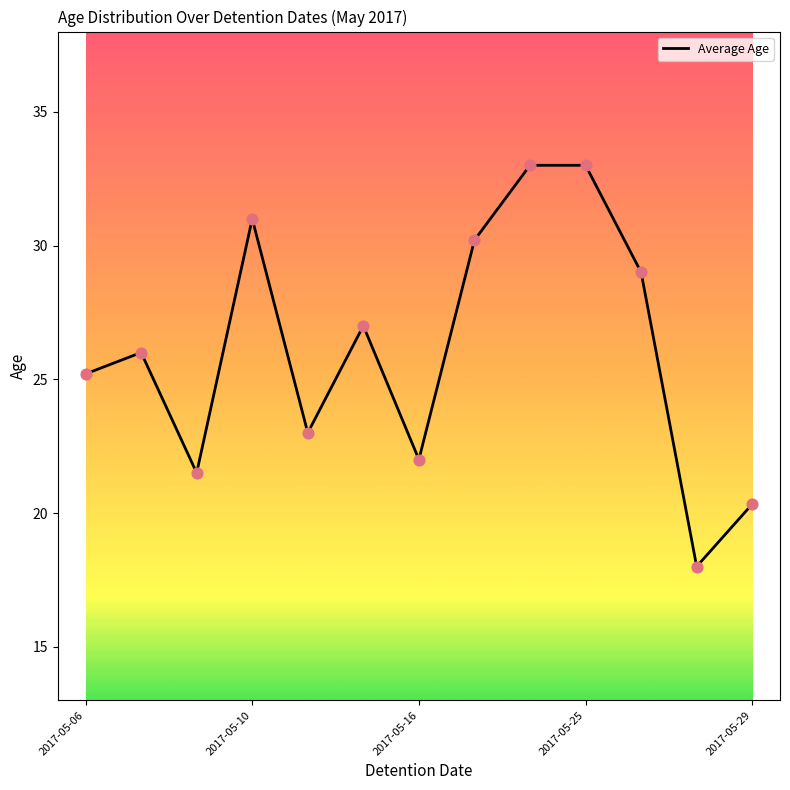

What is the smallest value displayed?

18.0